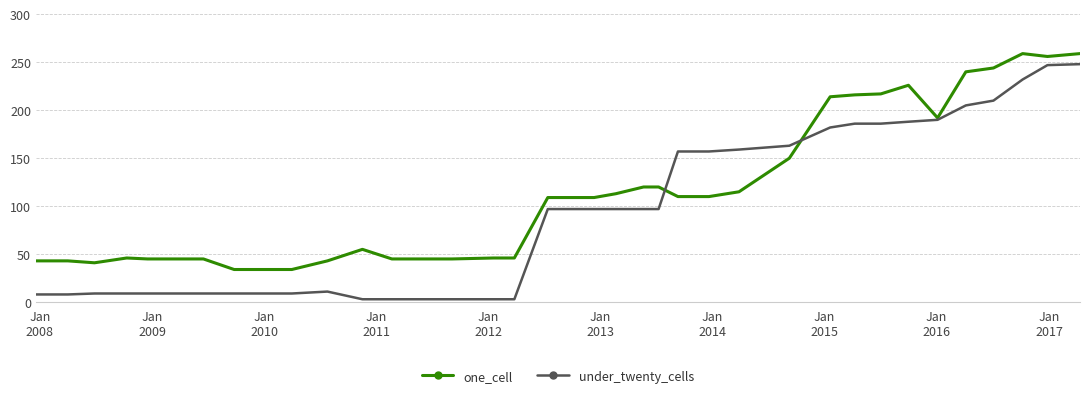

Which series ends up on top after the final intersection of under_twenty_cells and one_cell?

one_cell